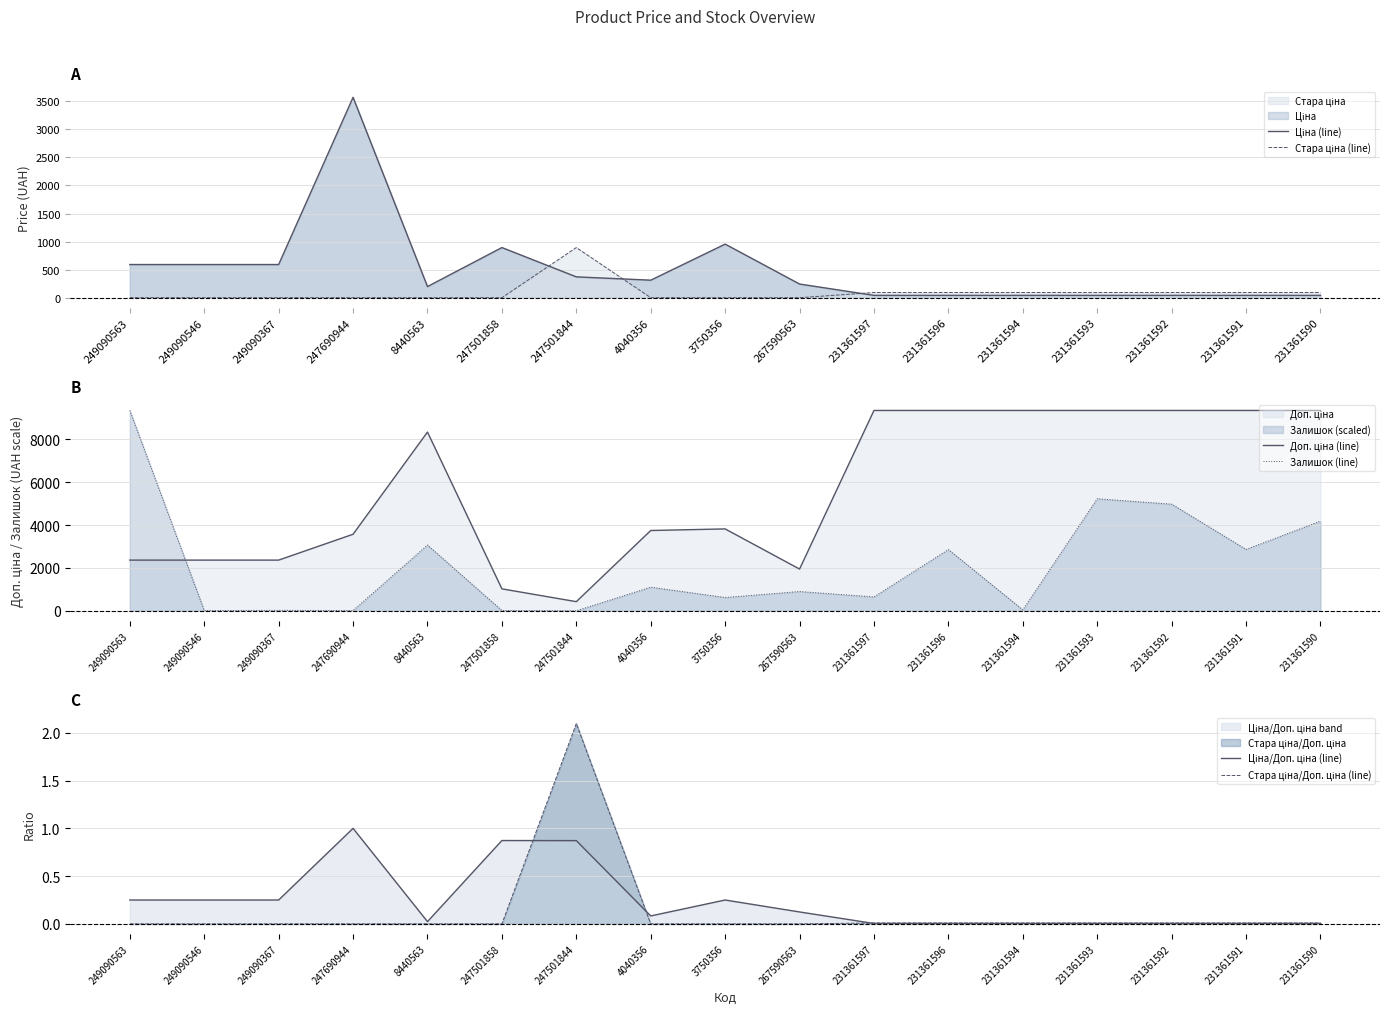

Which series has the widest spread of values?

Залишок (line)